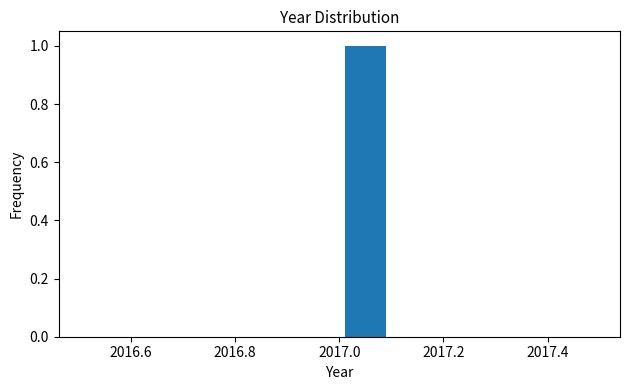

Reading left to right, transcribe this chart: for each bar, give the range it covers on the x-axis and its height. The values are not printed on the chart, so give them approximately, as read against the axis.

2016.5 to 2016.6: 0
2016.6 to 2016.7: 0
2016.7 to 2016.8: 0
2016.8 to 2016.9: 0
2016.9 to 2017.0: 0
2017.0 to 2017.1: 1
2017.1 to 2017.2: 0
2017.2 to 2017.3: 0
2017.3 to 2017.4: 0
2017.4 to 2017.5: 0